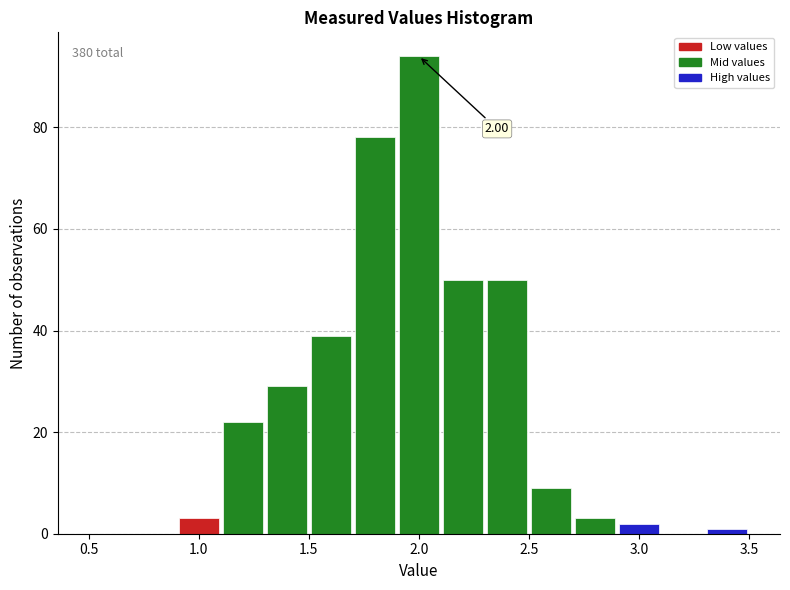

Which range on the x-axis has the tallest bar?

1.9 to 2.1